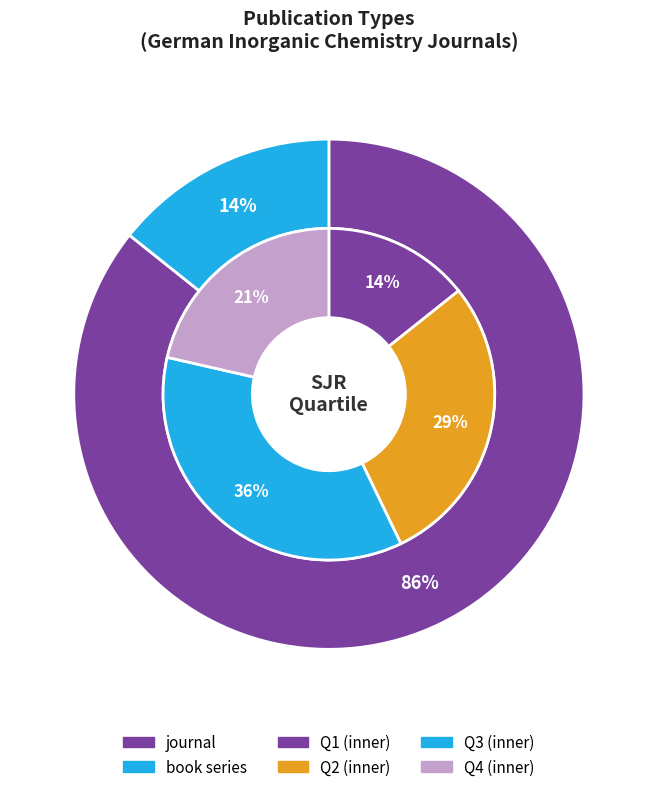

What is the smallest slice in the pie chart?

book series